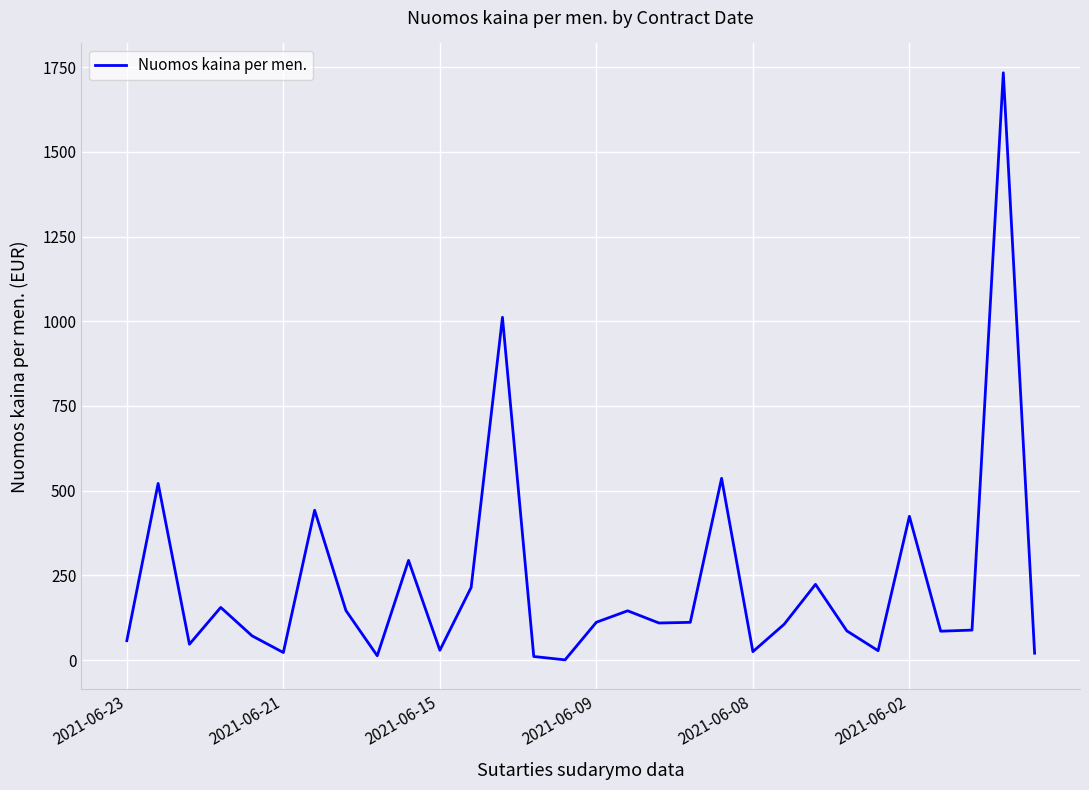

What is the greatest value displayed?

1733.3